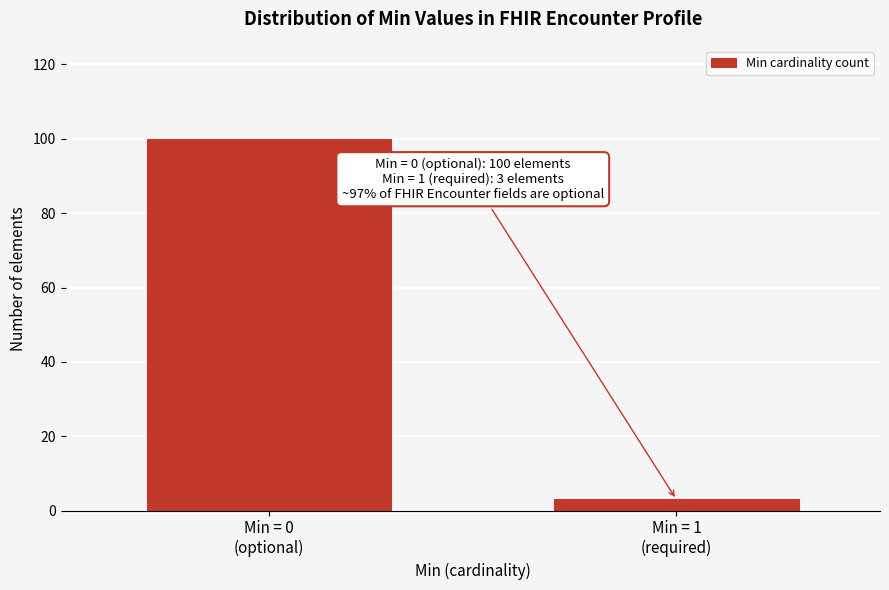

Reading left to right, what are all the values shown in this chart?

100	3